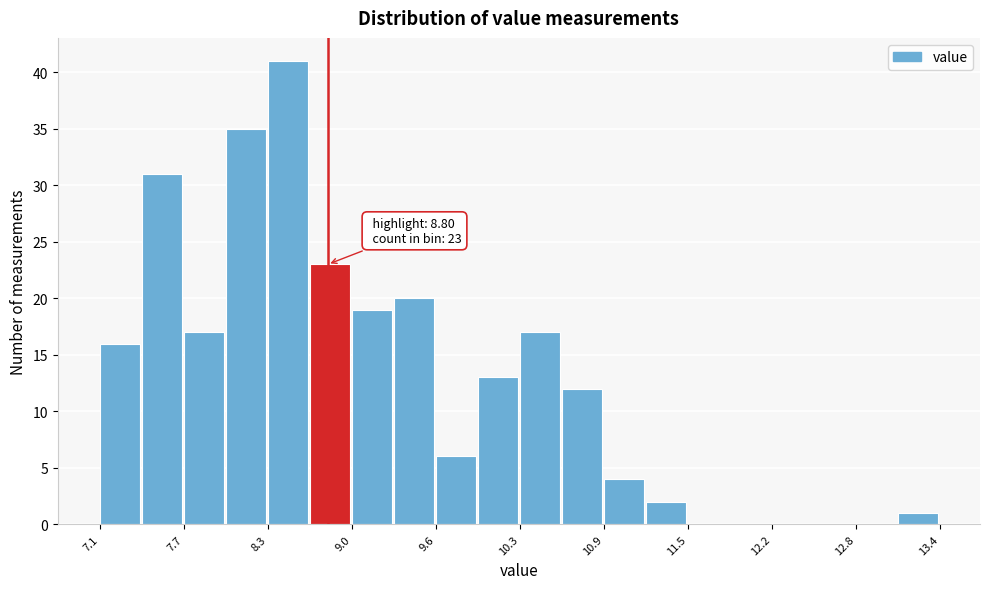

Around what value on the x-axis is the tallest bar? Give the approximate position of its centre, as read against the axis.

8.5